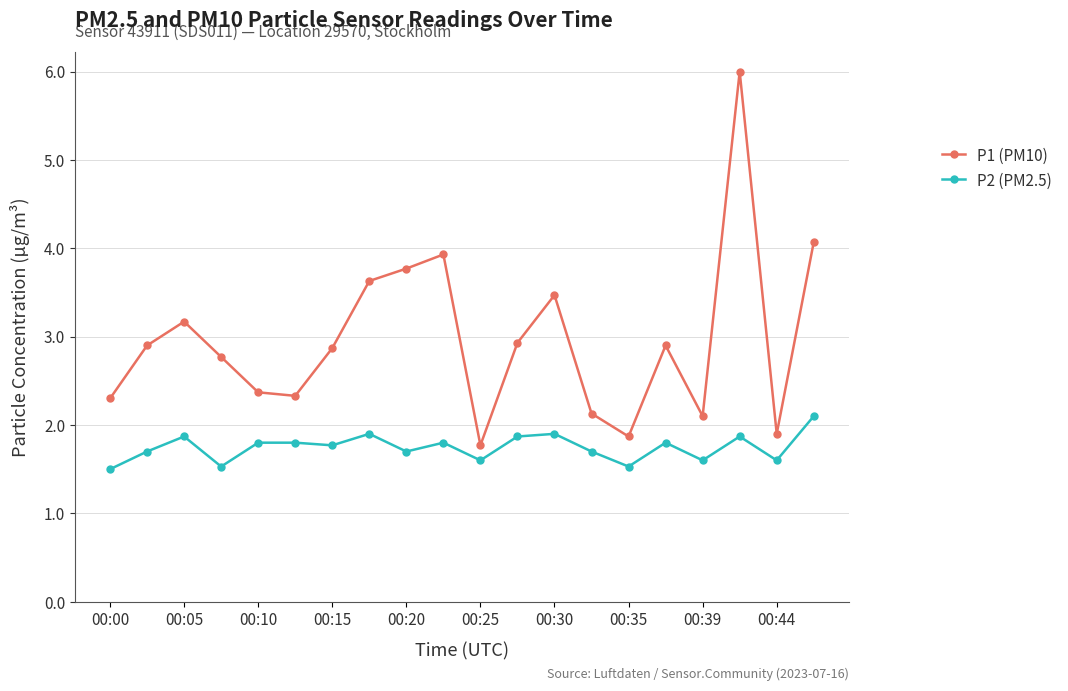

How many values in the P1 (PM10) series are below 2?

3